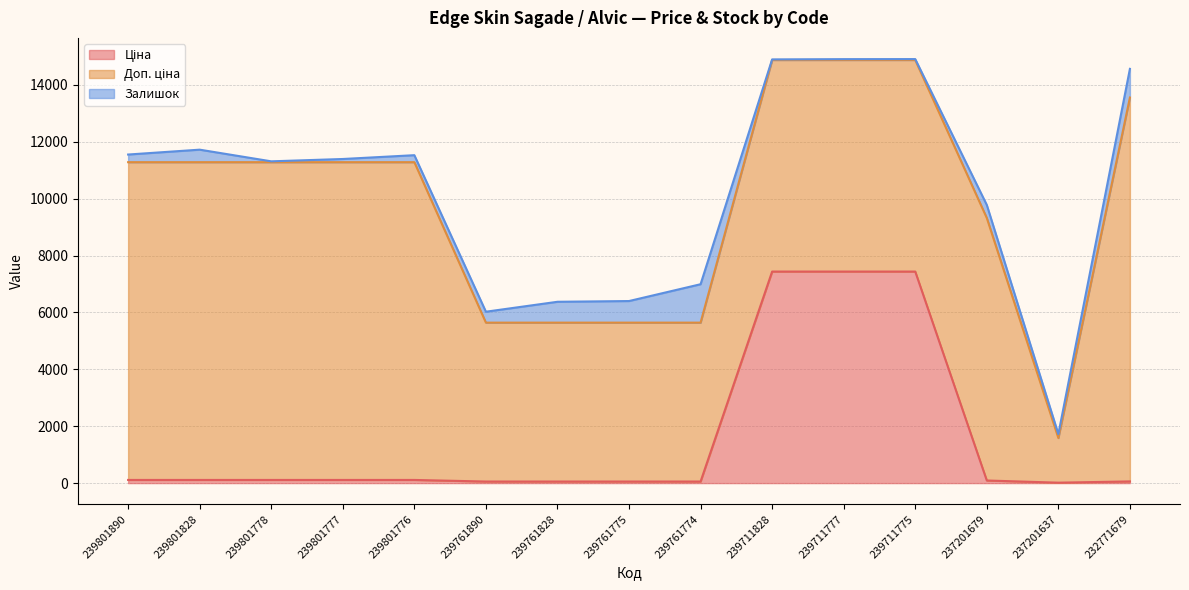

At which category is the sum across all series the highest?

239711775